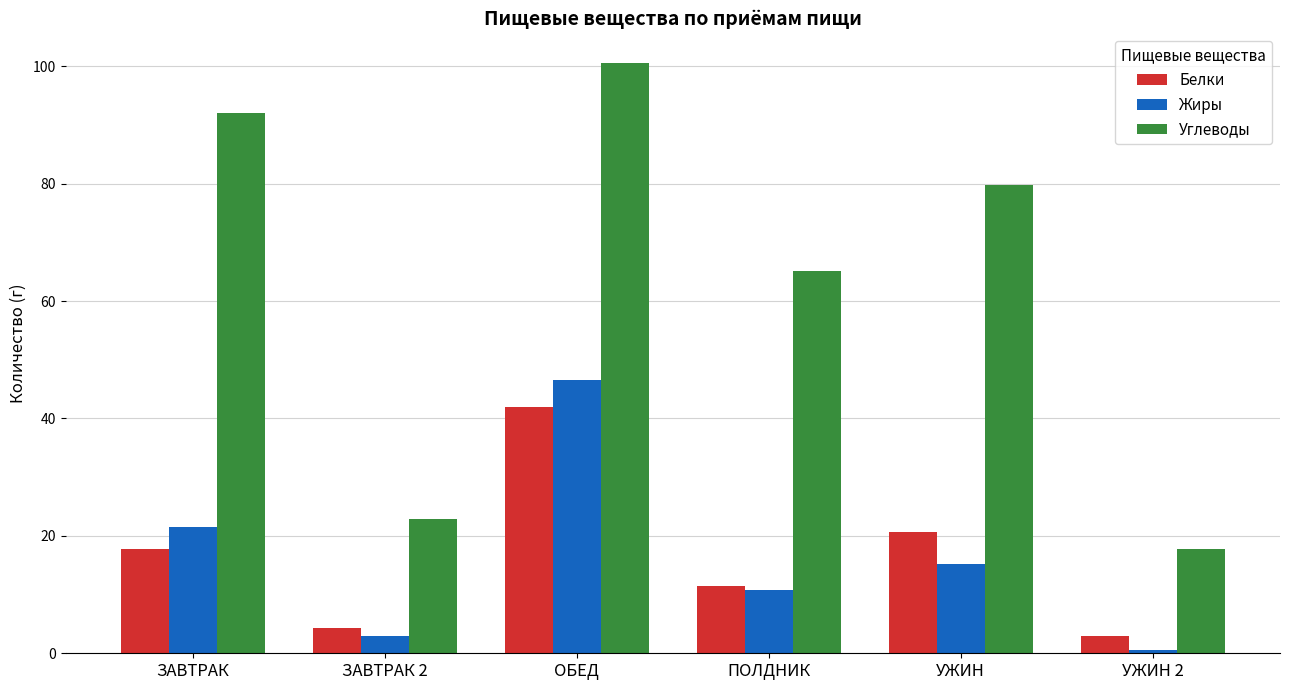

What are all the series names shown in the legend?

Белки, Жиры, Углеводы